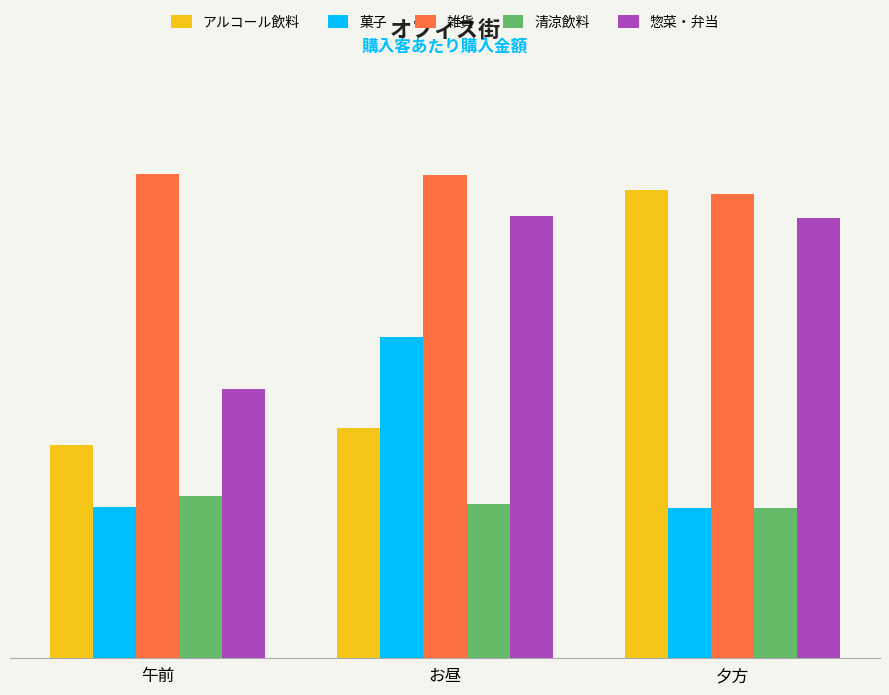

What value does the 惣菜・弁当 series have at 午前?

260.4